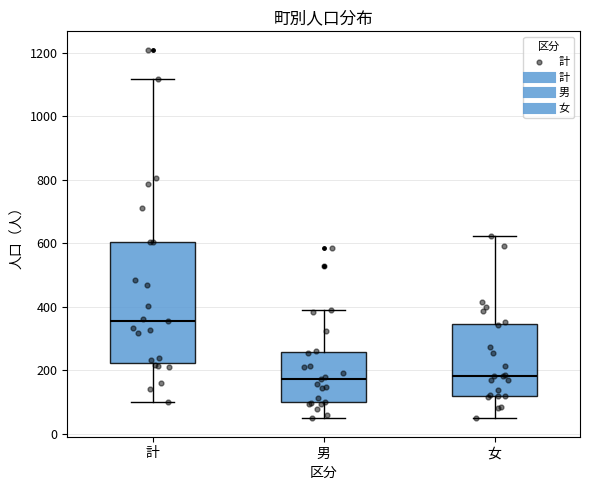

Reading left to right, read every box against the y-axis: the position of its median line, the range the box covers, and the ends of its whiskers. The values are not printed on the chart, so give them approximately, as read against the axis.

計: median 360, box 220 to 600, whiskers 100 to 1120
男: median 180, box 100 to 260, whiskers 40 to 400
女: median 180, box 120 to 340, whiskers 60 to 620